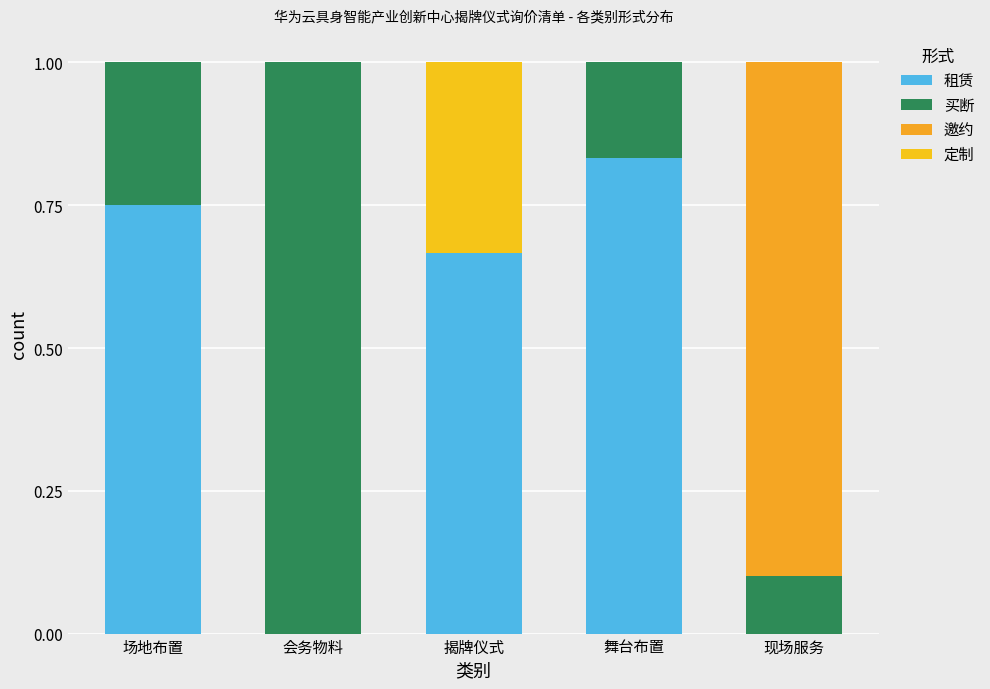

Are the bars horizontal?

No